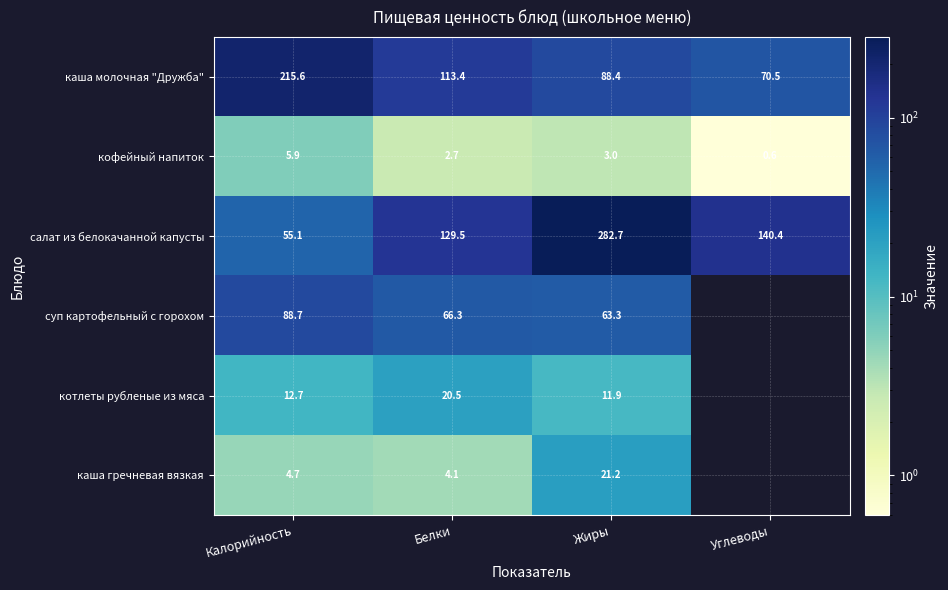

Which category has the lowest value in the салат из белокачанной капусты series?

Калорийность